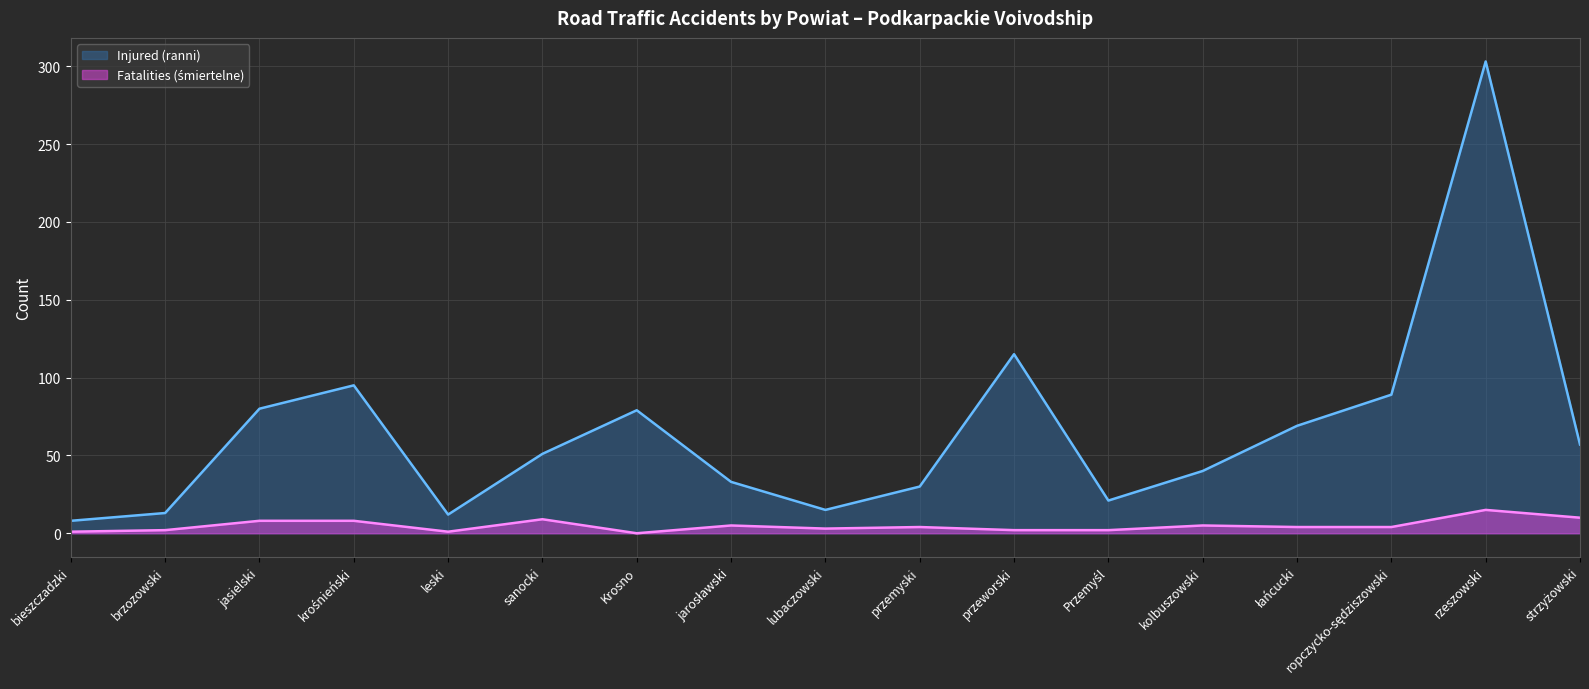

Reading right to left, list all the values displayed in this chart.

Fatalities (śmiertelne): 10	15	4	4	5	2	2	4	3	5	0	9	1	8	8	2	1
Injured (ranni): 57	303	89	69	40	21	115	30	15	33	79	51	12	95	80	13	8